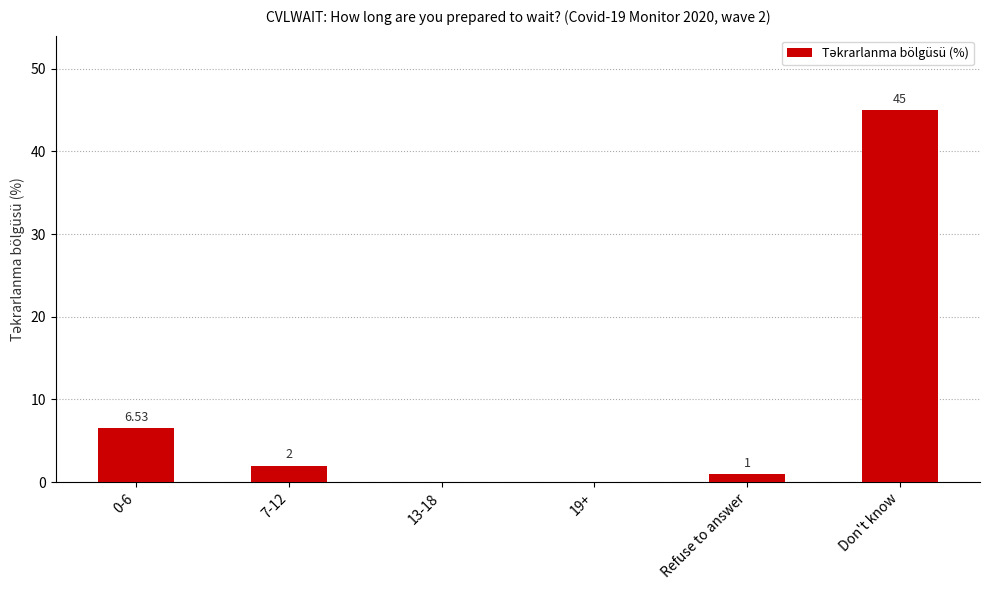

What is the difference between the values at 13-18 and 7-12?

2.0